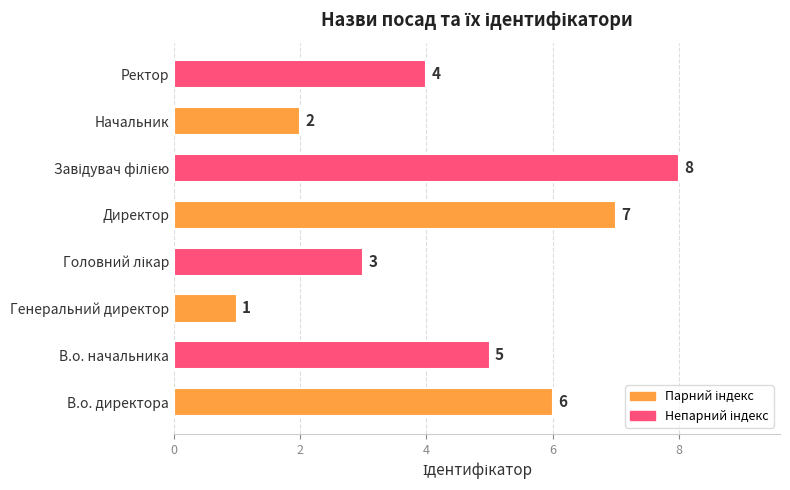

Reading bottom to top, transcribe all the data shown in this chart.

6	5	1	3	7	8	2	4